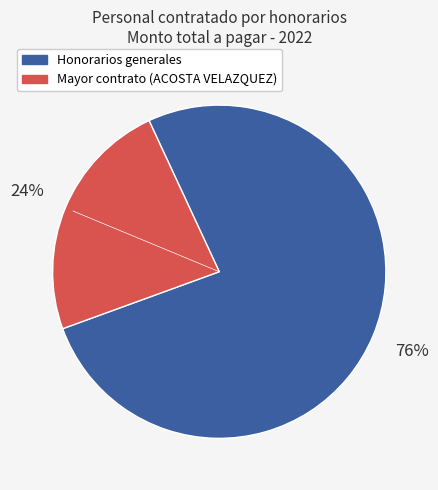

Is there a majority slice in this chart?

Yes